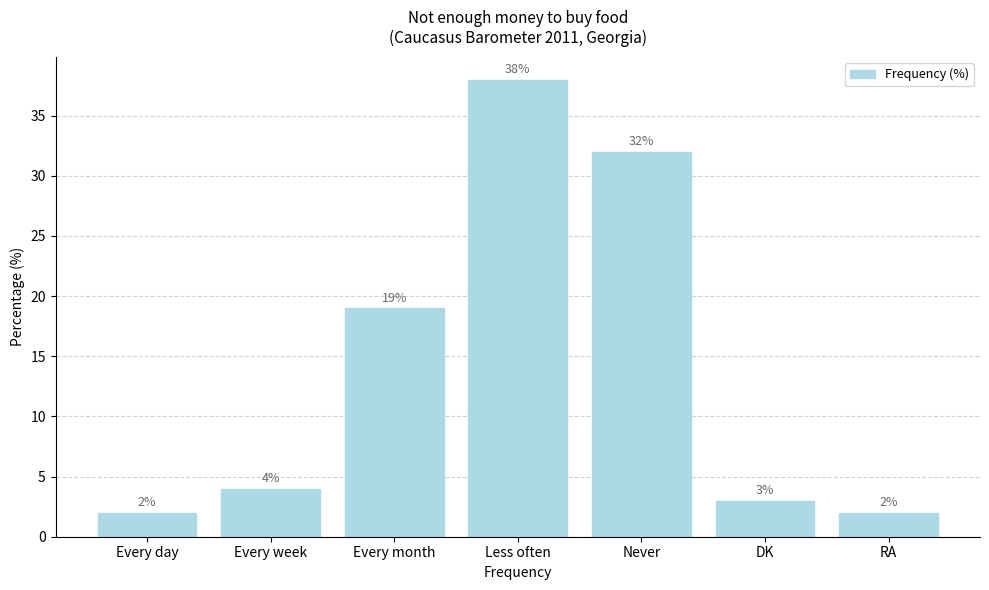

Reading left to right, list all the values displayed in this chart.

Every day=2	Every week=4	Every month=19	Less often=38	Never=32	DK=3	RA=2